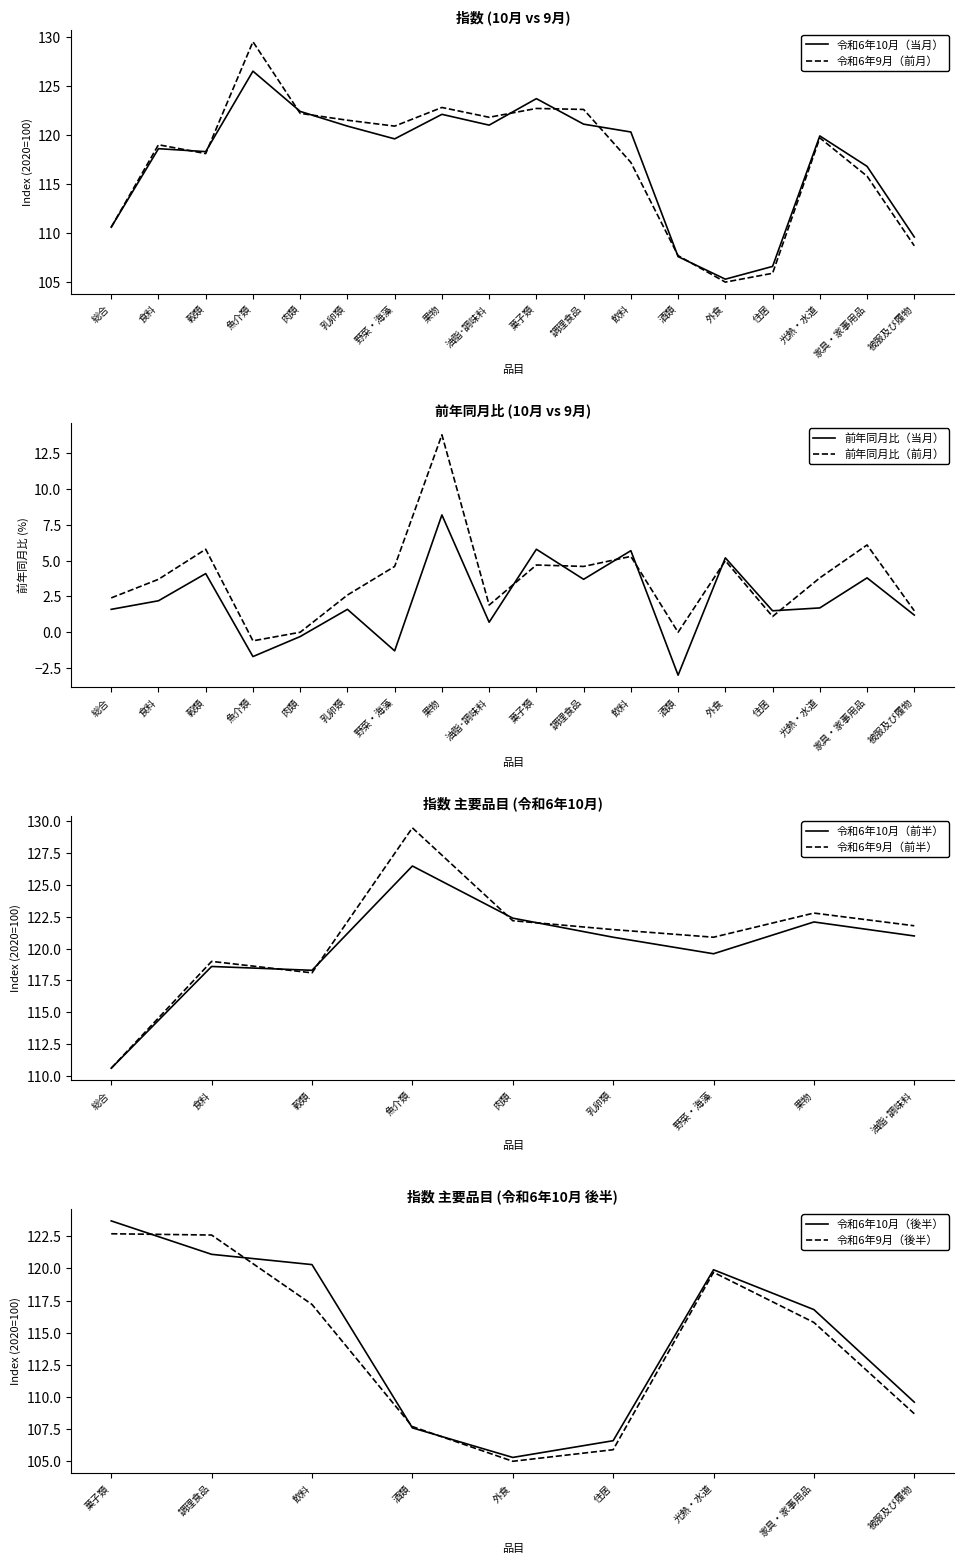

The value of 前年同月比（前月） at 乳卵類 is 1.7. True or false?

False